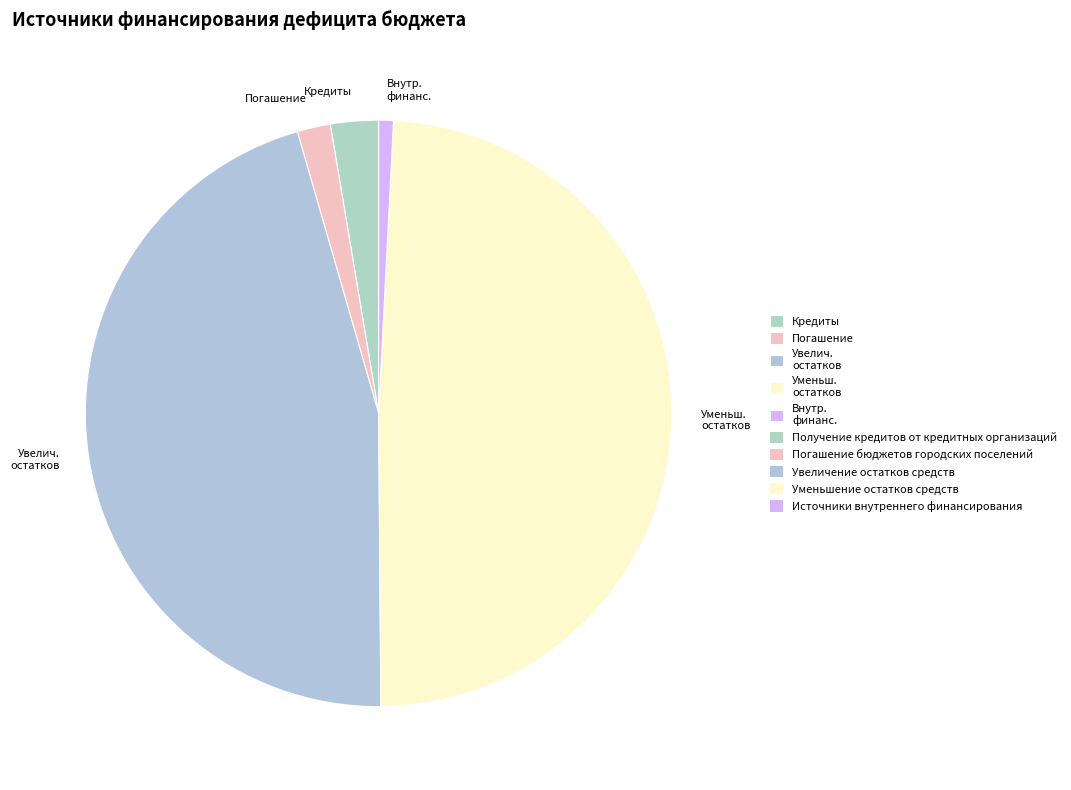

Between Уменьш. остатков and Увелич. остатков, which is larger?

Уменьш. остатков